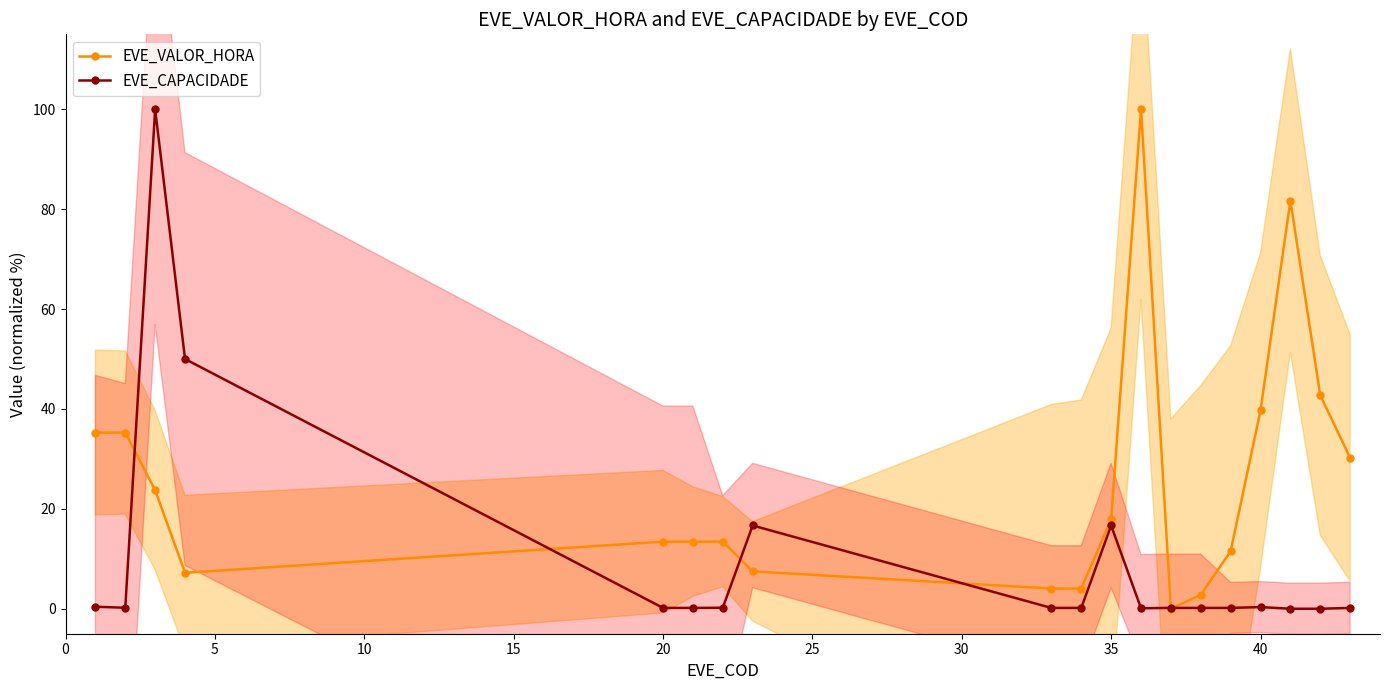

What is the highest value of the EVE_CAPACIDADE series?

100.0